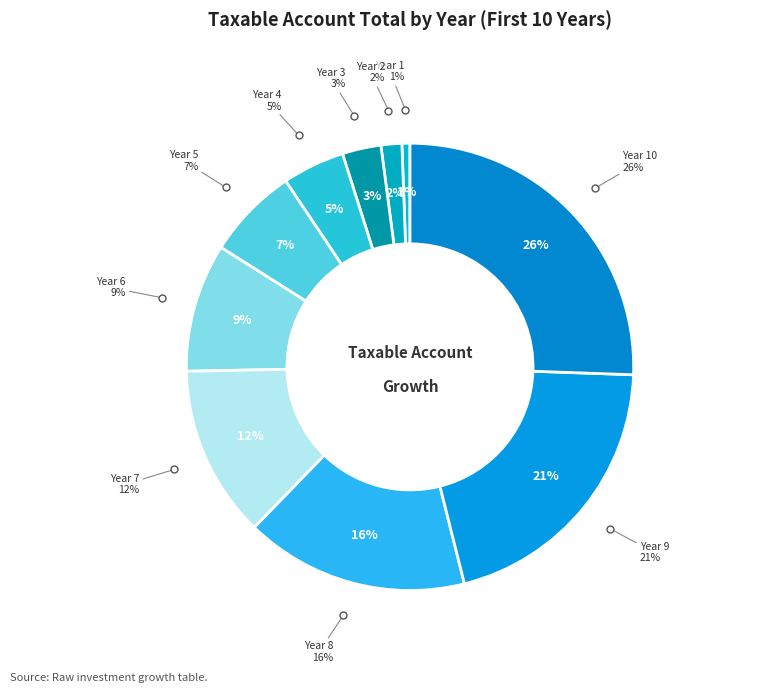

What percentage is the Year 1 slice, to the nearest percent?

1%